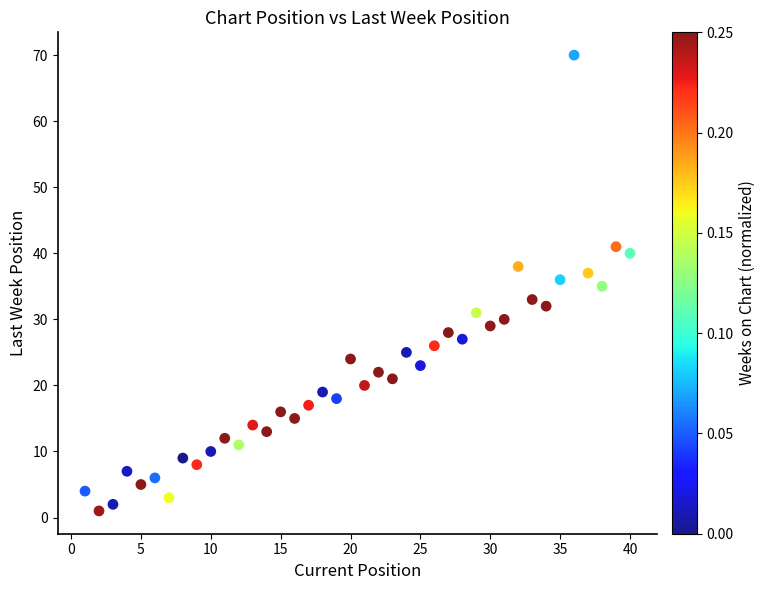

What is the range of X values (max minus min)?

39